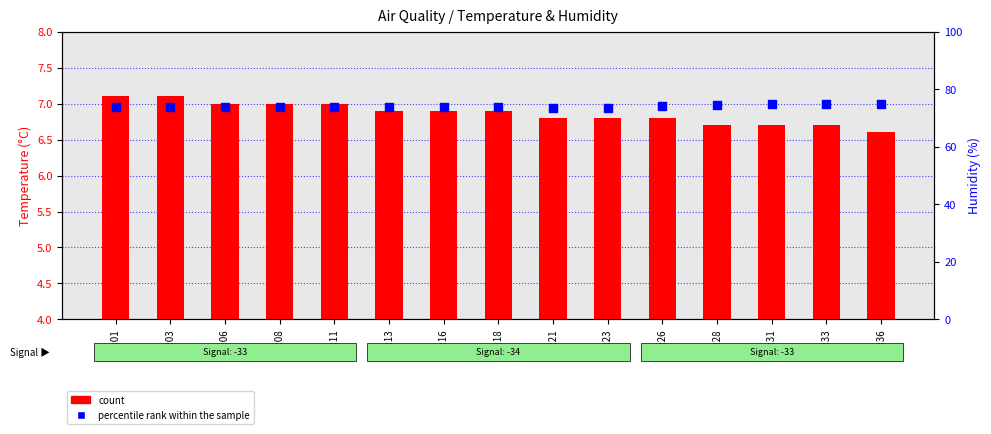

What are all the series names shown in the legend?

count, percentile rank within the sample